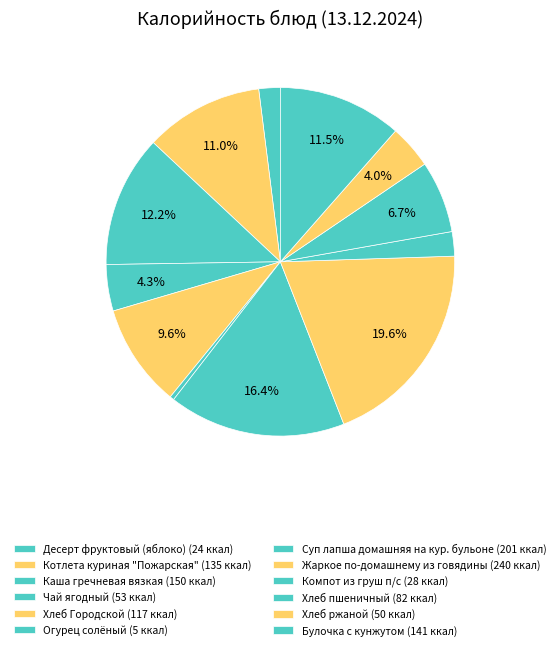

How many segments does this pie chart have?

12